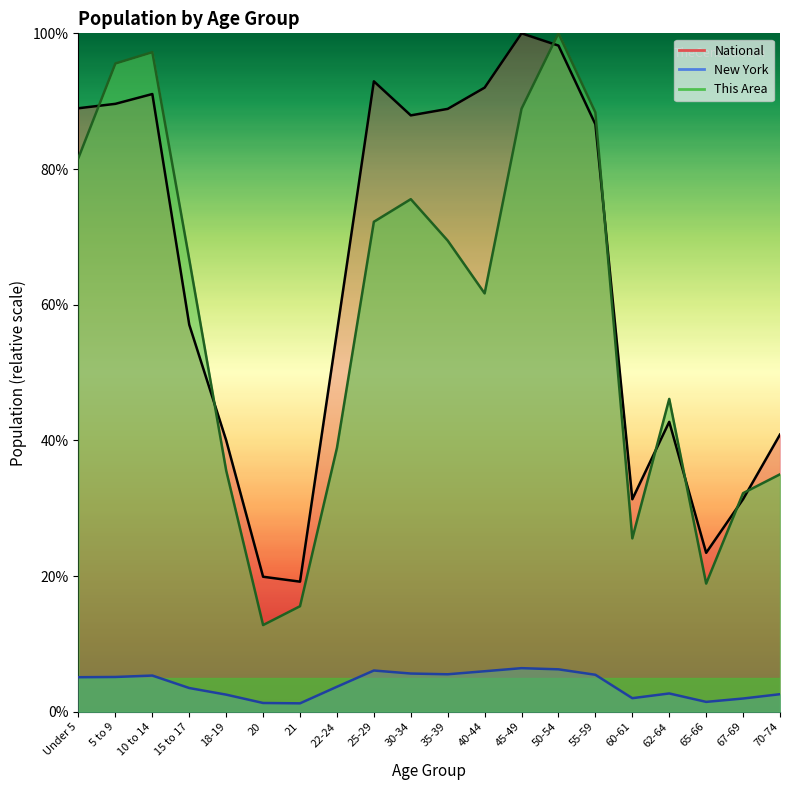

What is the total value across all series at 35-39?

163.8